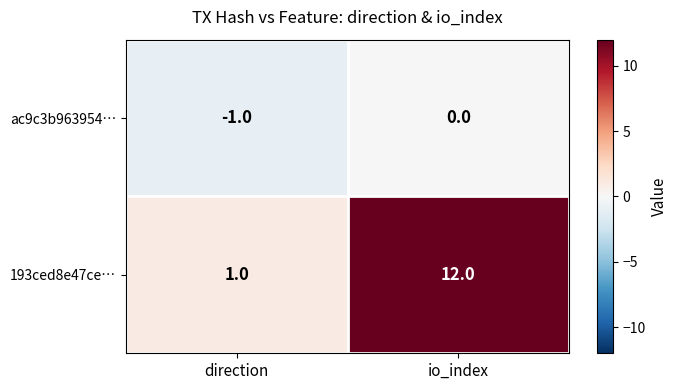

At how many categories does at least one series exceed 9?

1